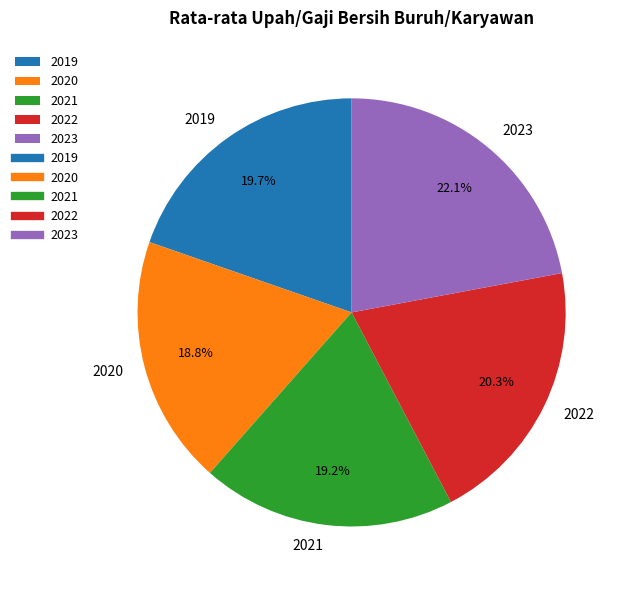

What percentage do 2020 and 2019 together represent?

38.5%